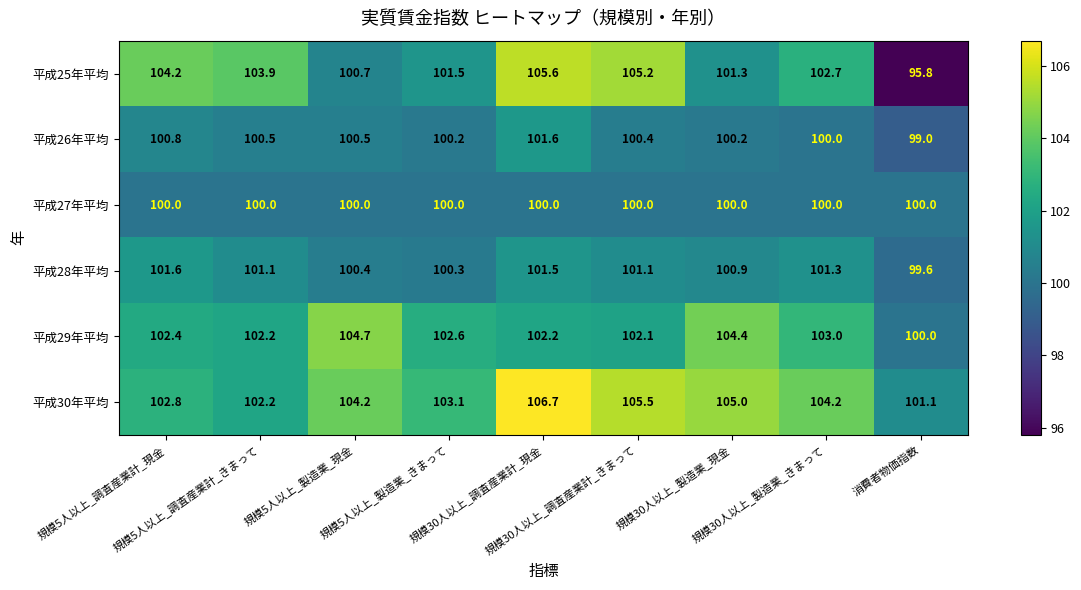

Between 規模5人以上_調査産業計_きまって and 規模30人以上_製造業_きまって, which series saw the biggest shift?

平成30年平均